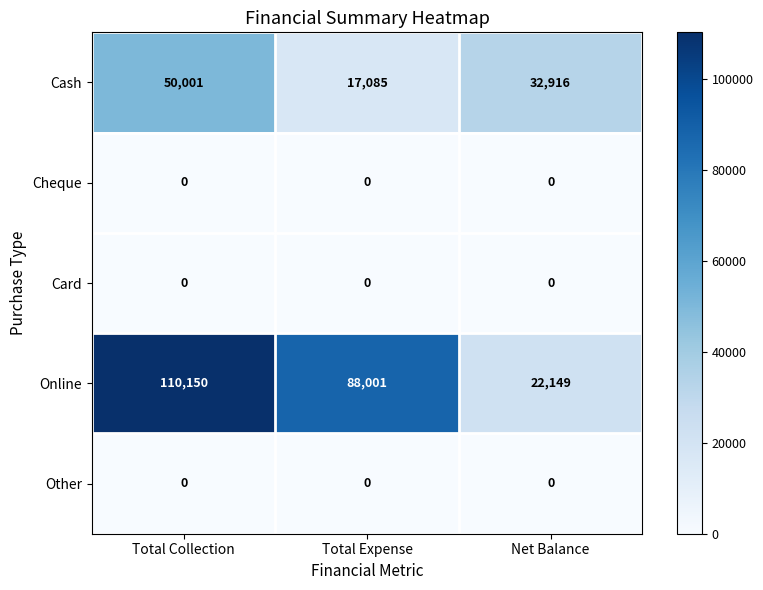

Which category has the highest value across all series?

Total Collection